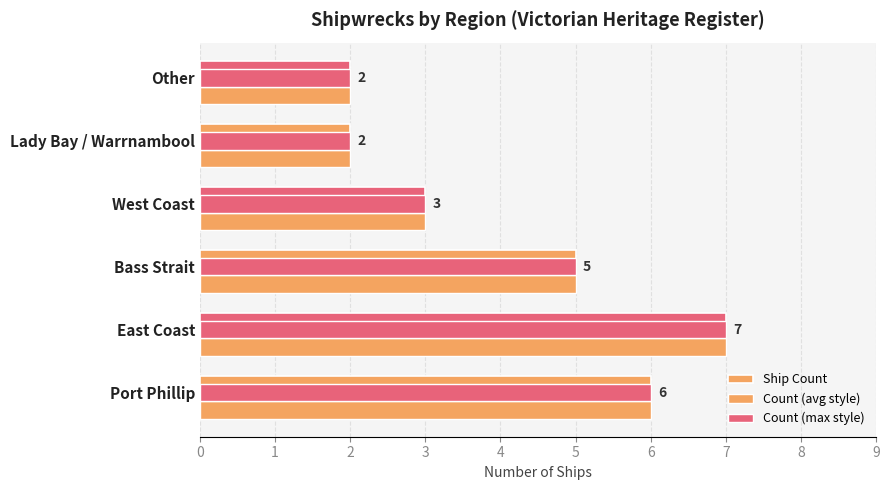

What is the greatest value displayed?

7